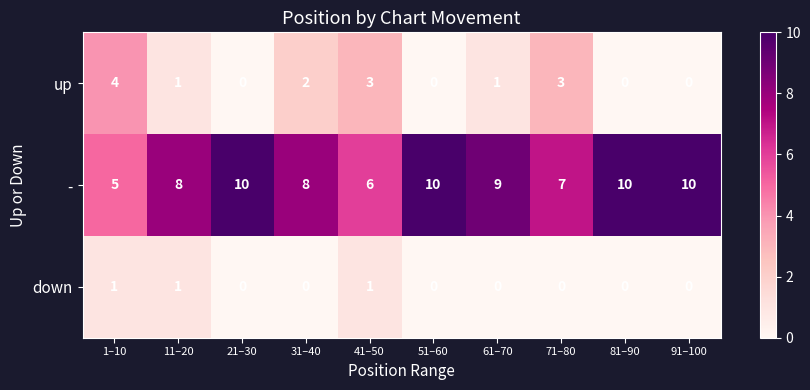

What is the sum of all up values?

14